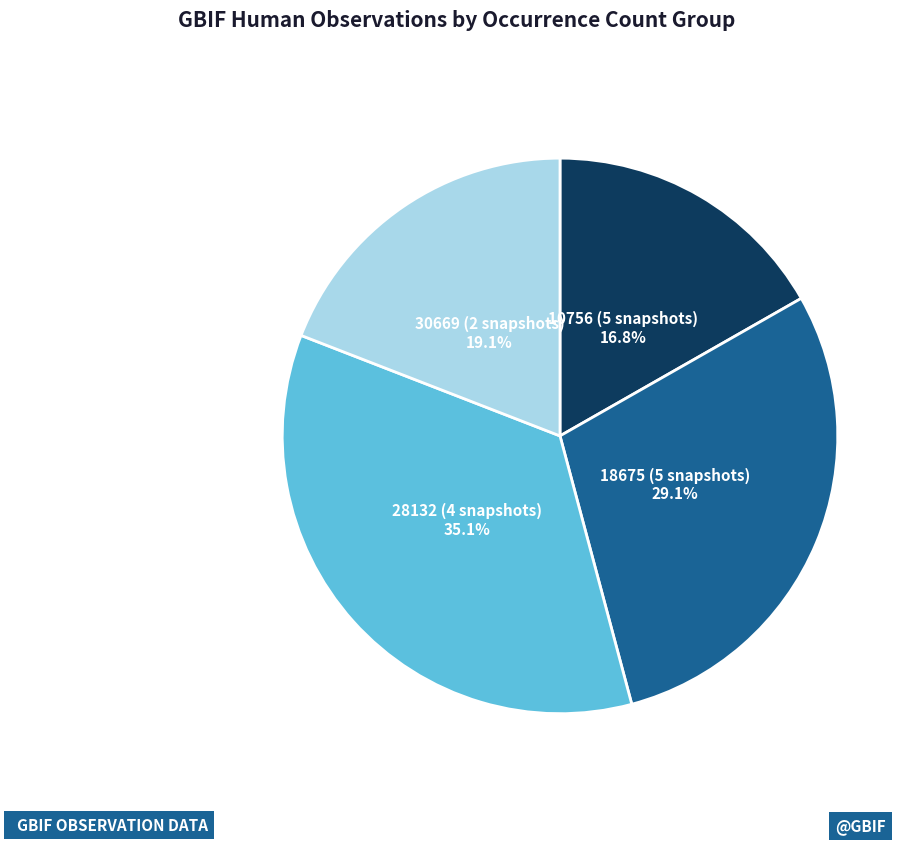

Does any single category account for the majority?

No